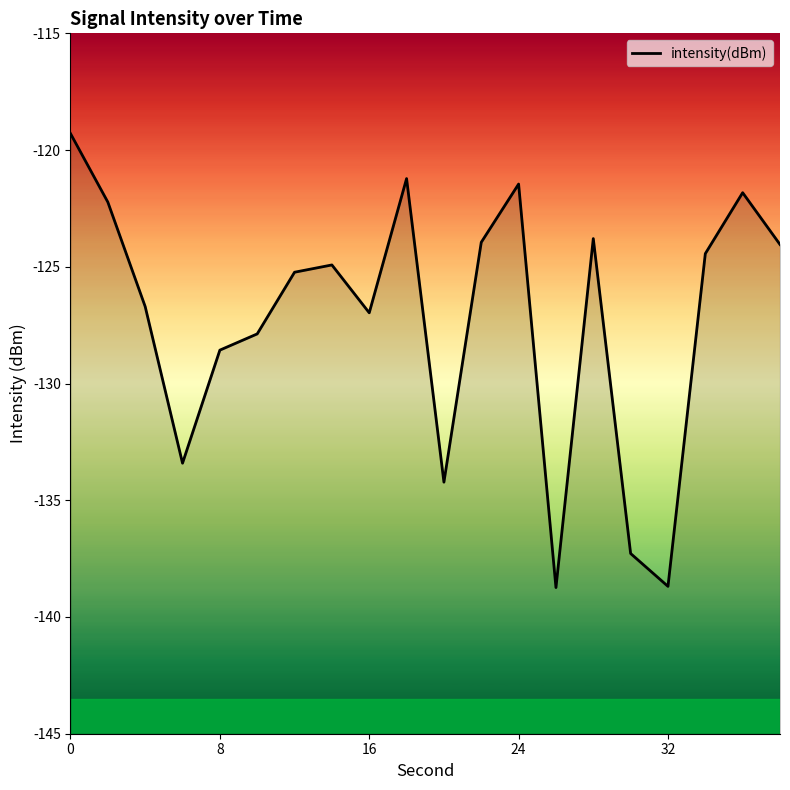

Does the chart display data point markers on the line(s)?

No